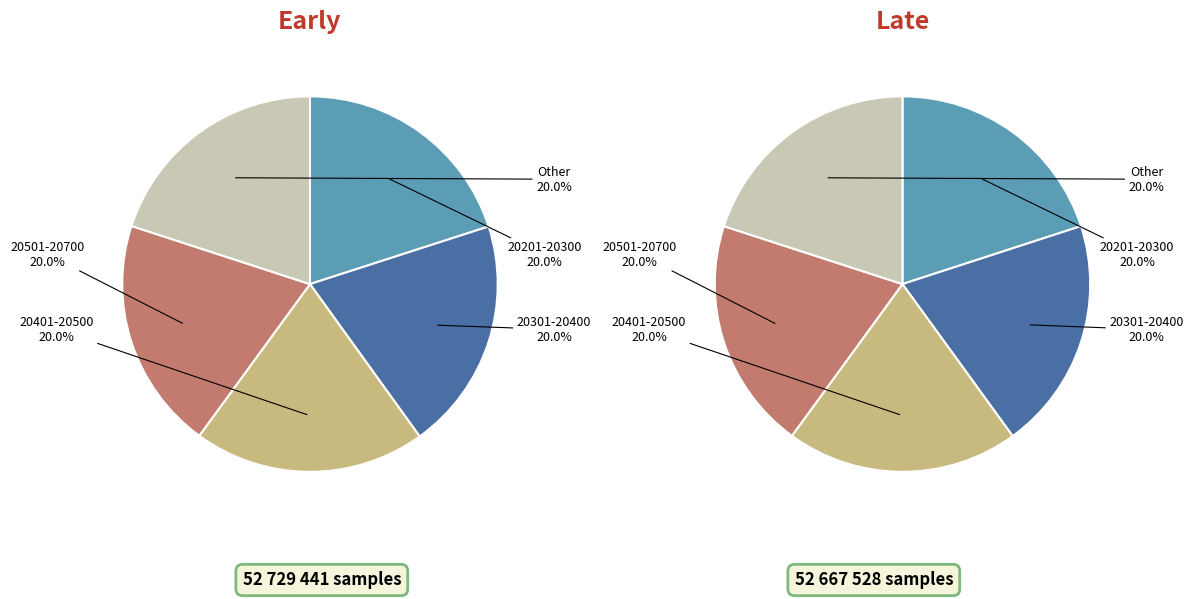

Is the sum of 28-20627 and 28-20281 greater than half?

No